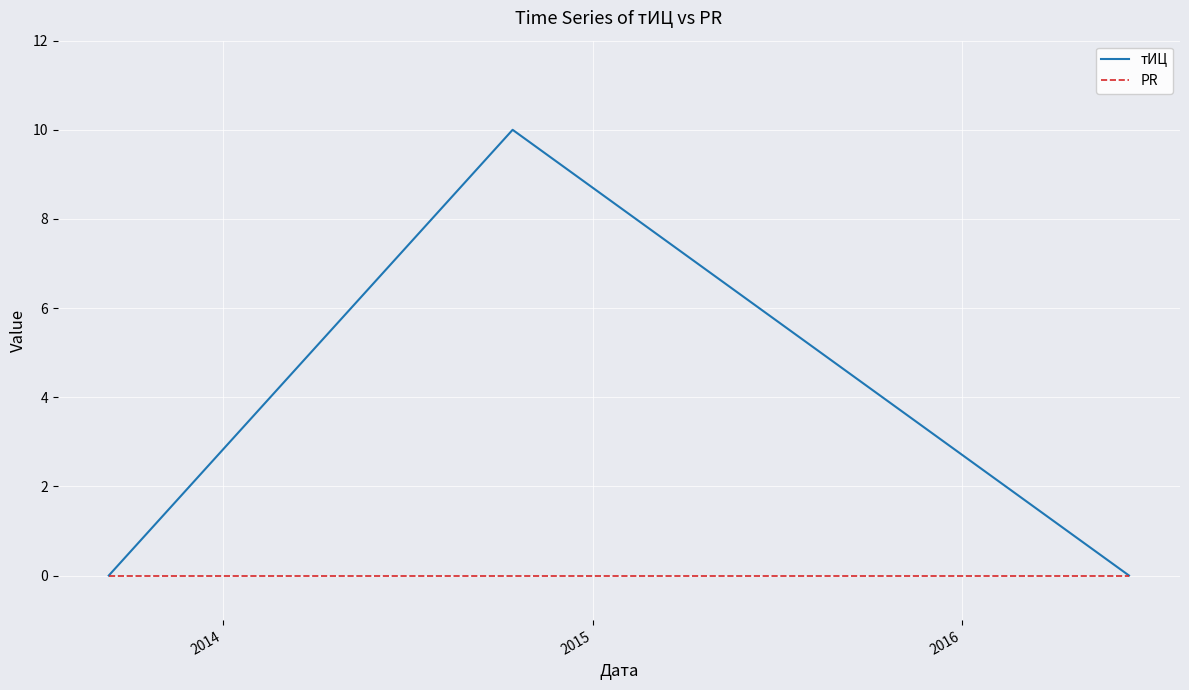

What is the maximum value for тИЦ?

10